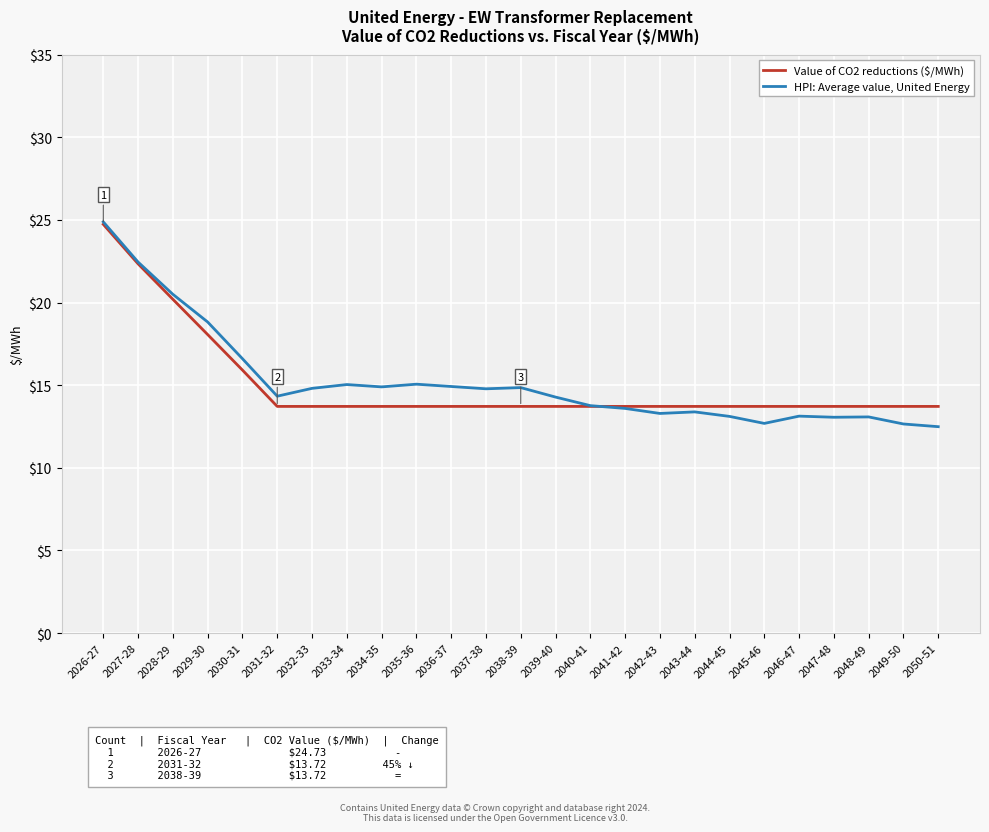

What is the sum of the HPI: Average value, United Energy values at 2044-45 and 2041-42?

26.7